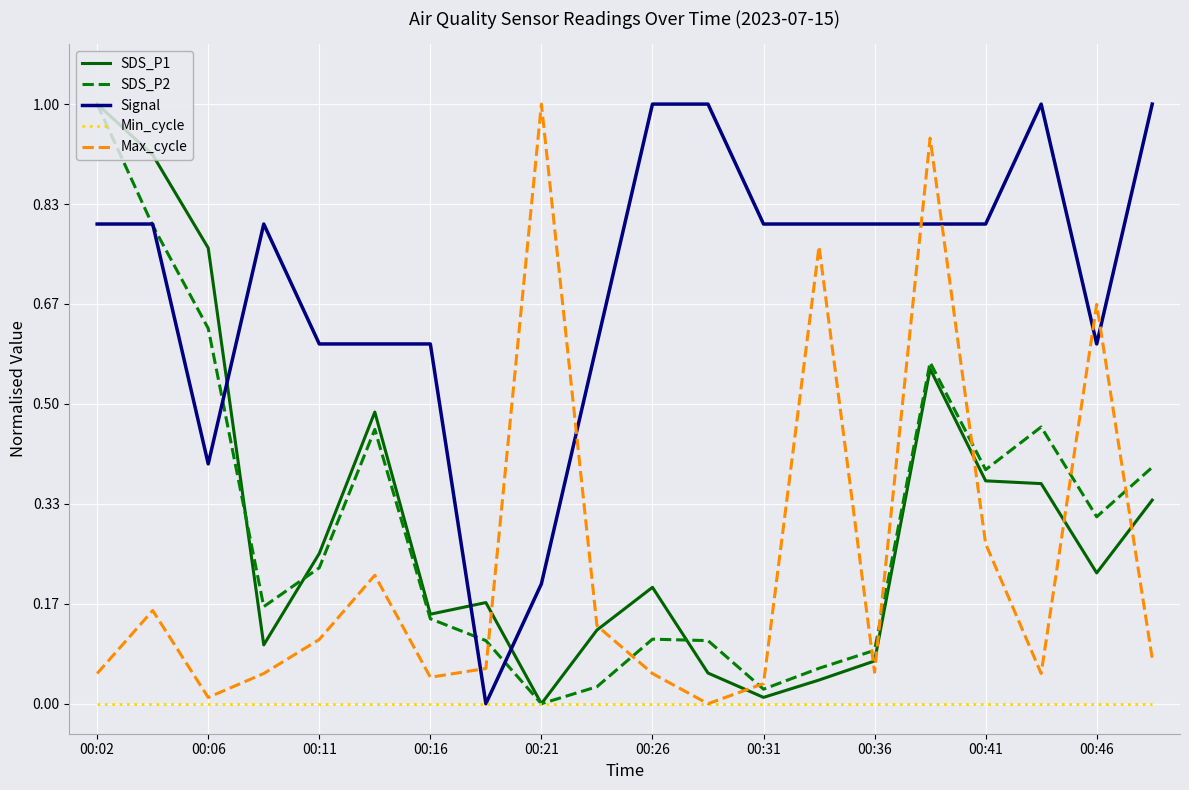

What is the maximum value for SDS_P1?

1.0